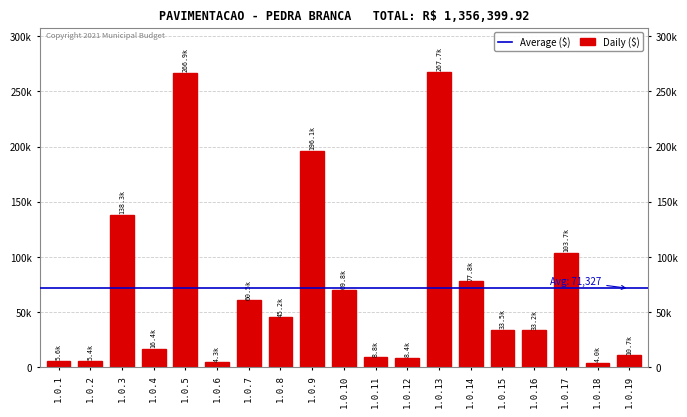

Are the bars grouped side by side (vs. stacked)?

No